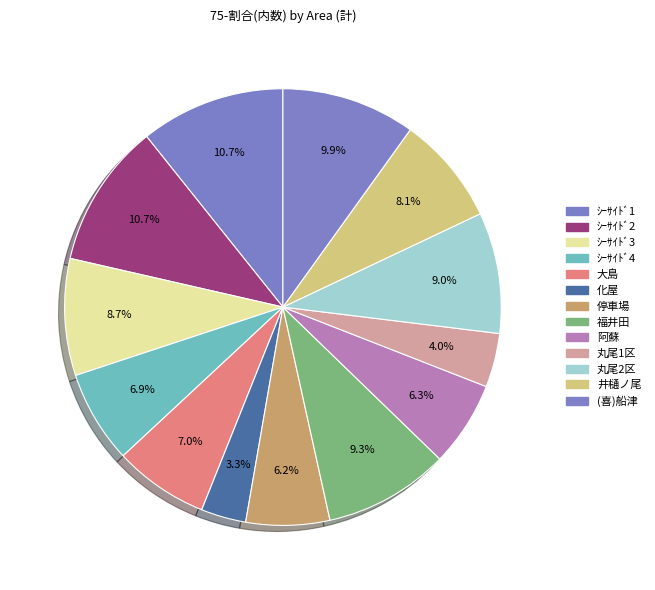

How many slices are in this pie chart?

13